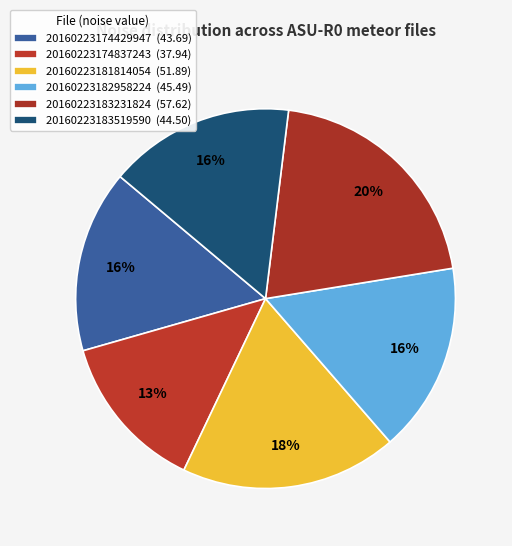

What is the largest slice in the pie chart?

20160223183231824_ASU-R0_met.fits